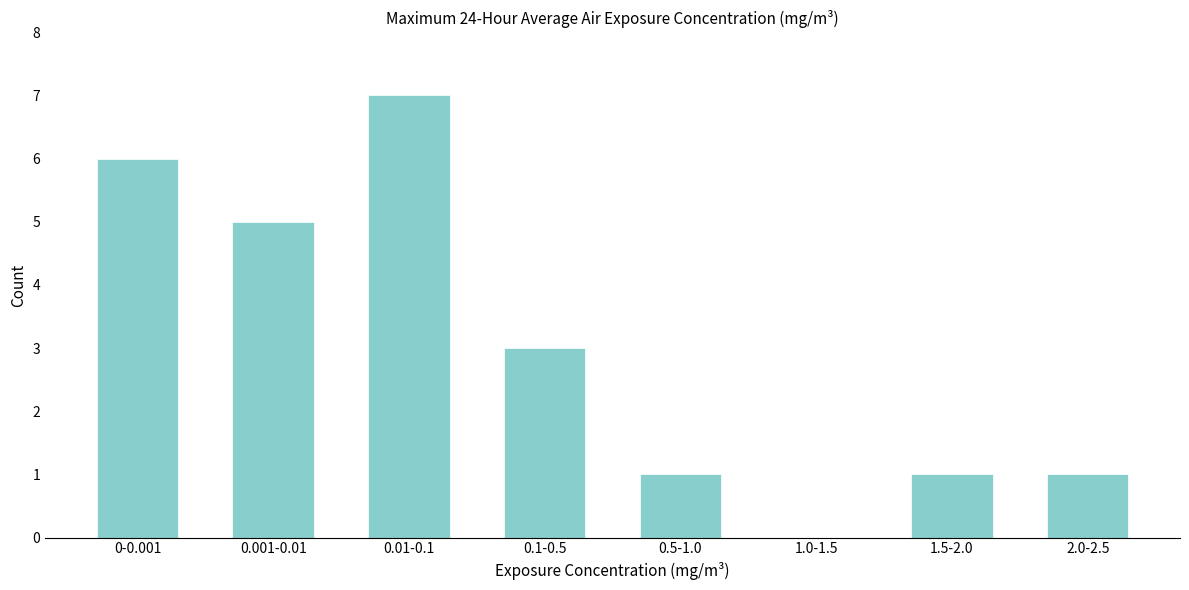

Is it true that the value at 2.0-2.5 is 1?

True